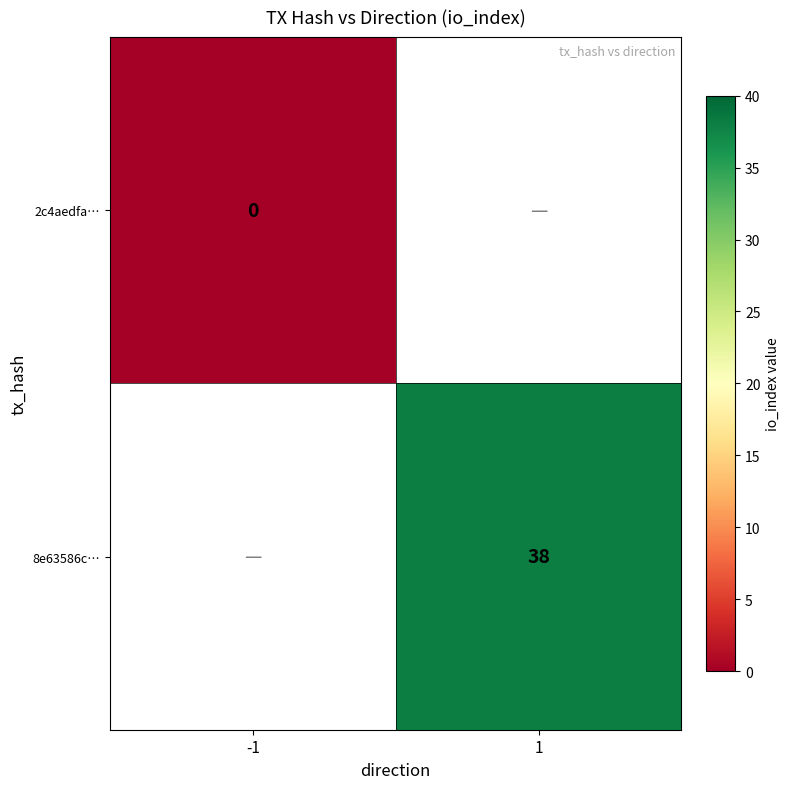

At which category does the chart reach its peak across all series?

1